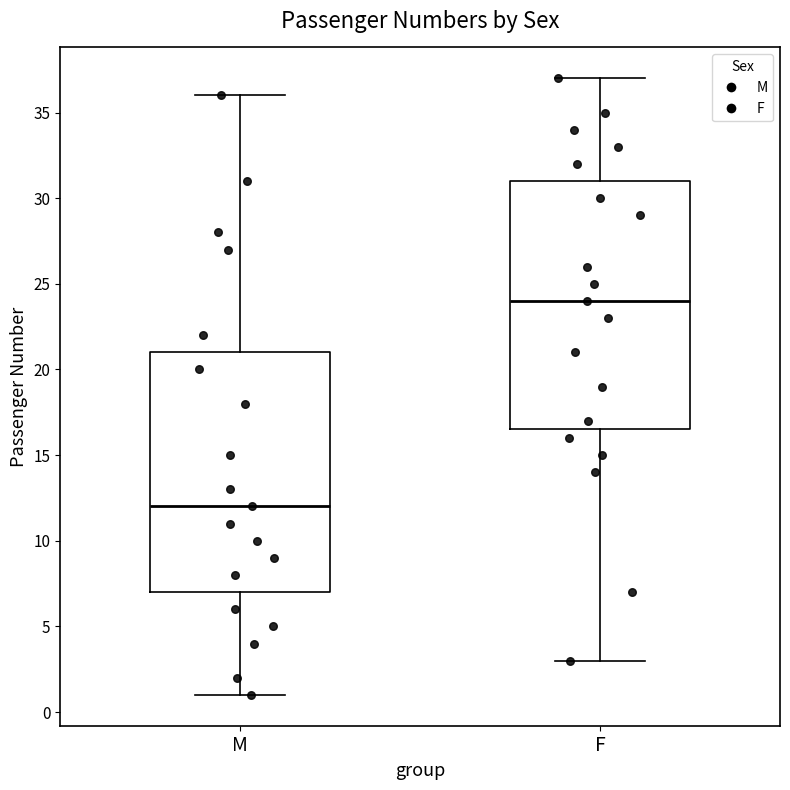

Which box is the tallest, from its lower edge to its upper edge?

F